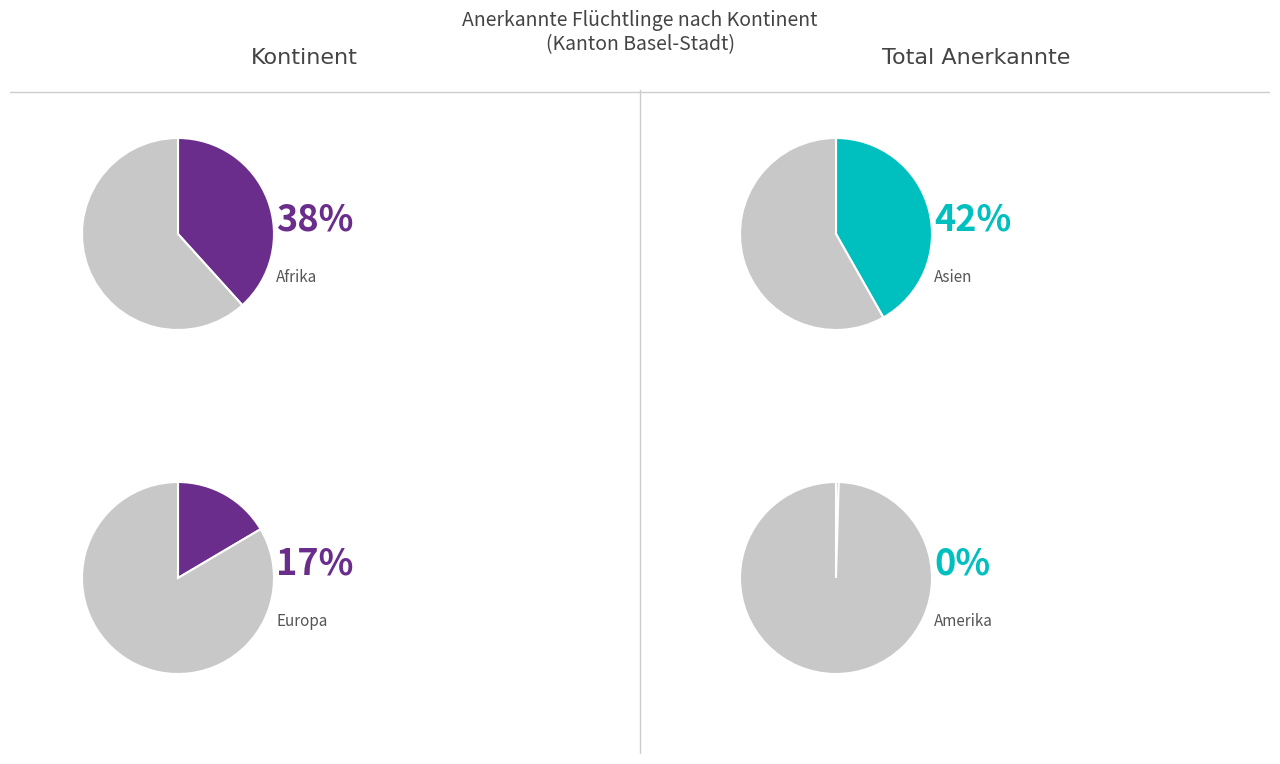

Which slice is the largest?

Asien